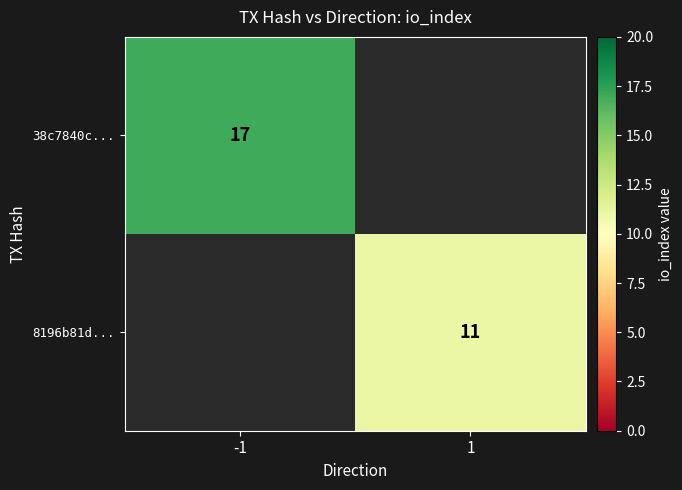

Is the value of 8196b81d... at 1 greater than the value of 38c7840c... at -1?

No